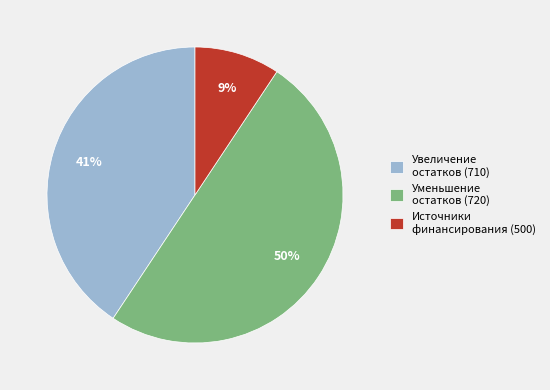

To the nearest percent, what portion does Уменьшение остатков (720) represent?

50%